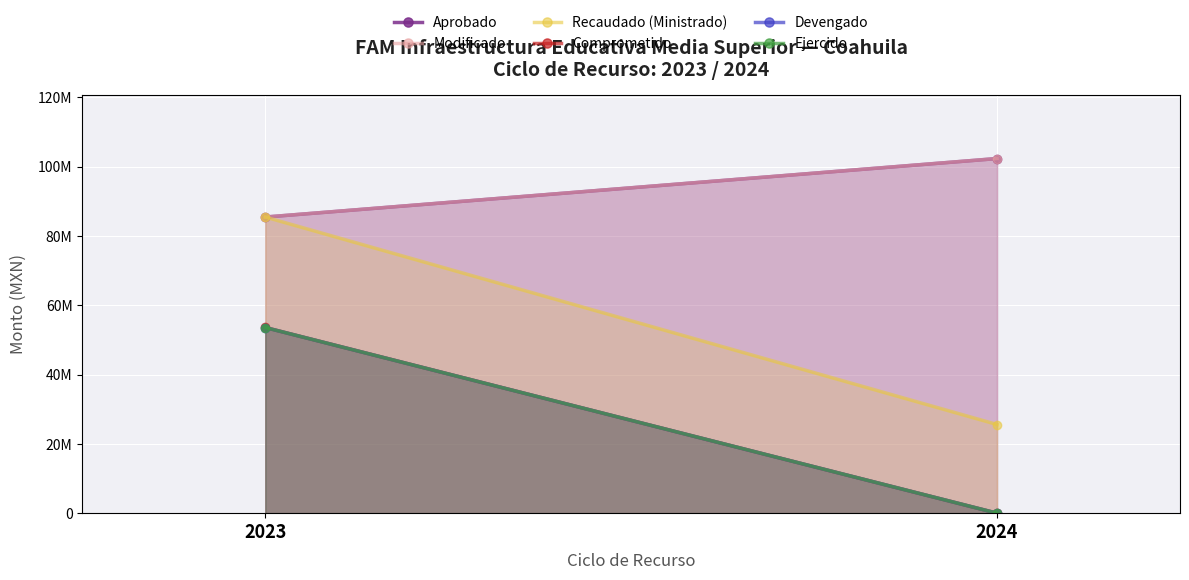

Which series changed the most between 2023 and 2024?

Recaudado (Ministrado)